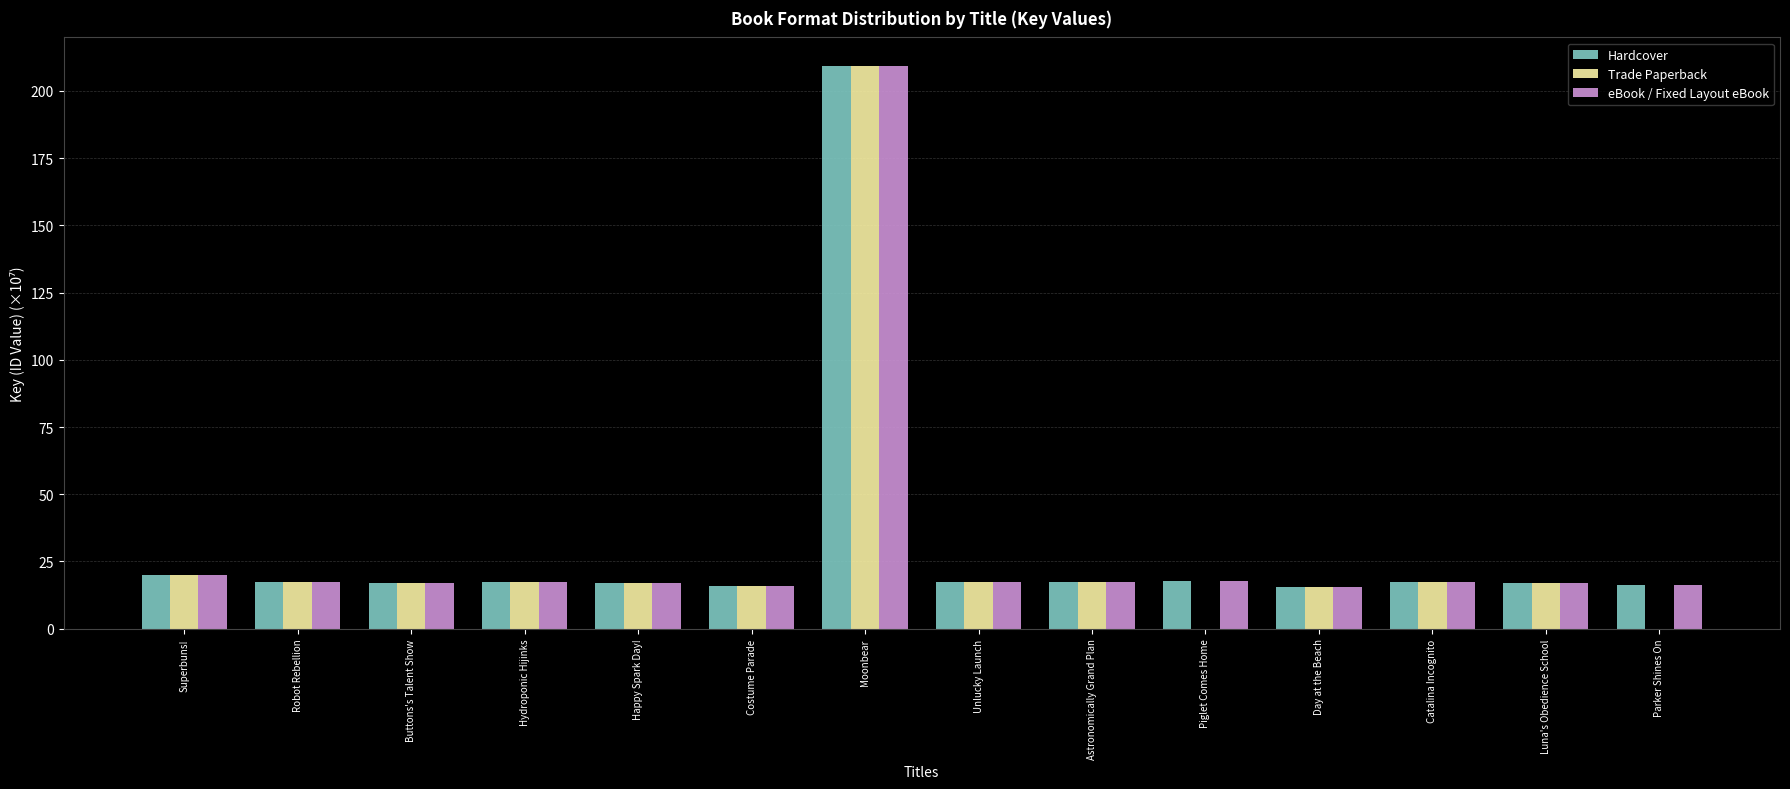

What is the total value across all series at Happy Spark Day!?

51.0